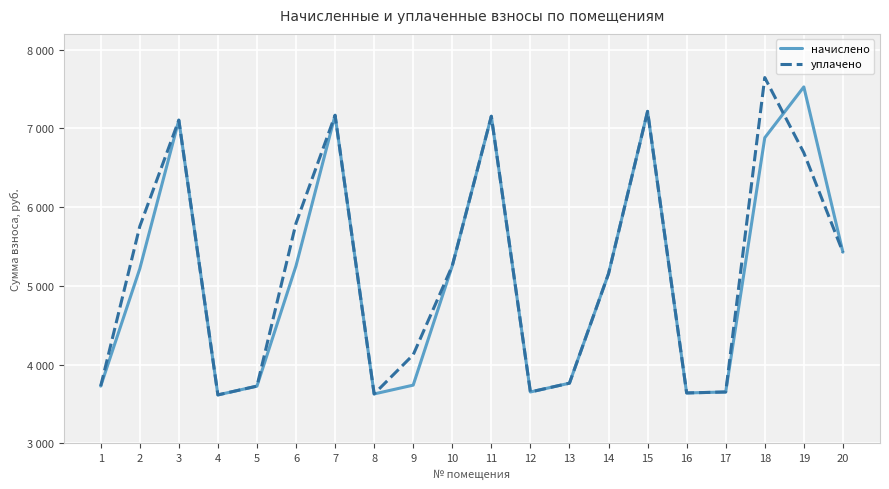

What are all the series names shown in the legend?

начислено, уплачено